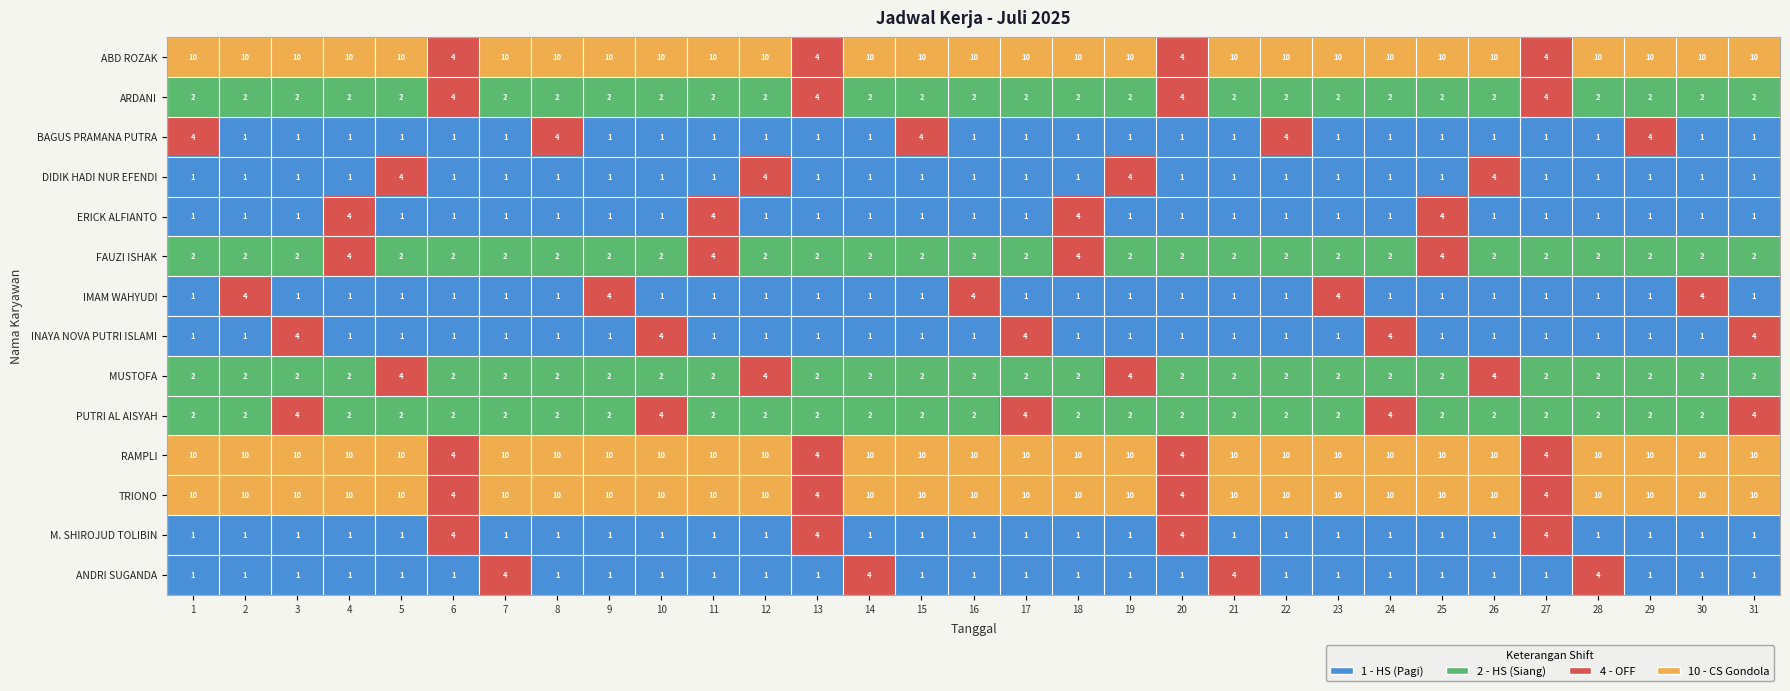

Which series has the largest range (max minus min)?

ABD ROZAK